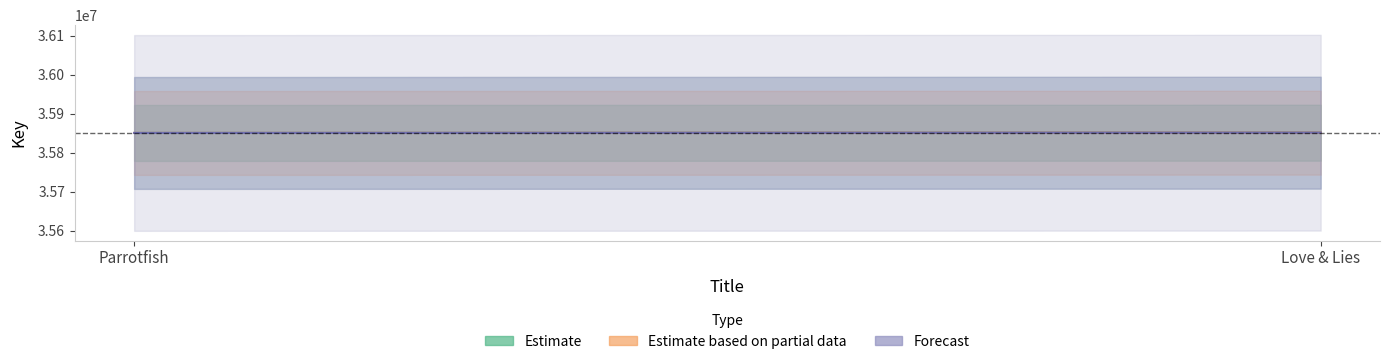

What is the sum of the values at Parrotfish and Love & Lies?

71700905